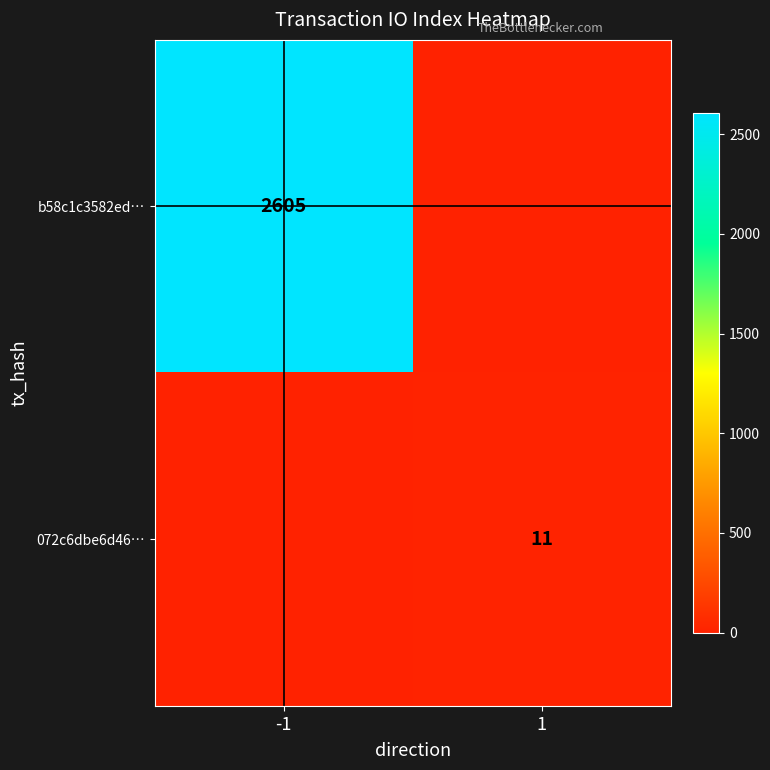

Between 1 and -1, which is larger?

-1